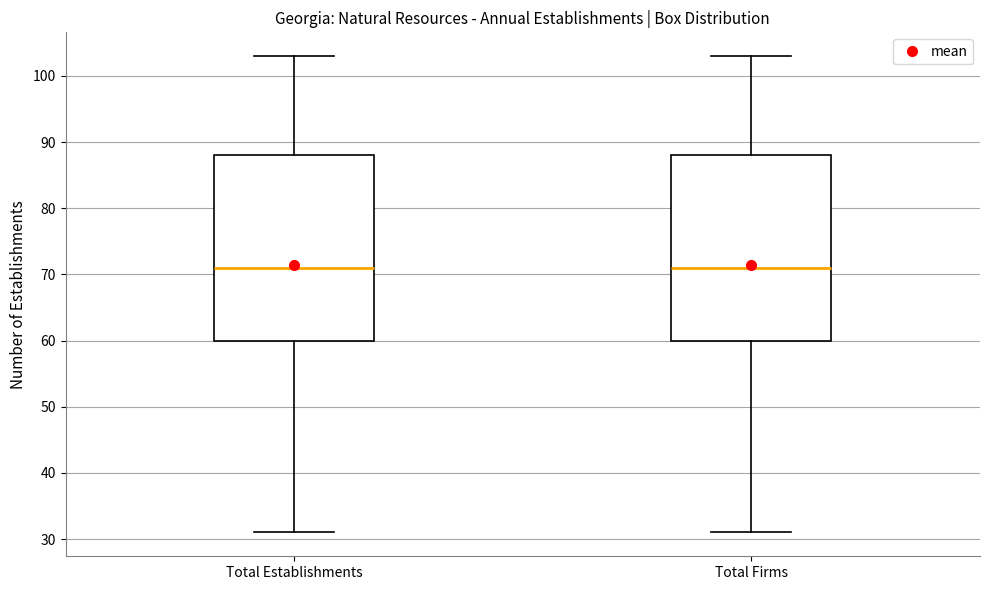

Reading left to right, read every box against the y-axis: the position of its median line, the range the box covers, and the ends of its whiskers. The values are not printed on the chart, so give them approximately, as read against the axis.

Total Establishments: median 71, box 60 to 88, whiskers 31 to 103
Total Firms: median 71, box 60 to 88, whiskers 31 to 103